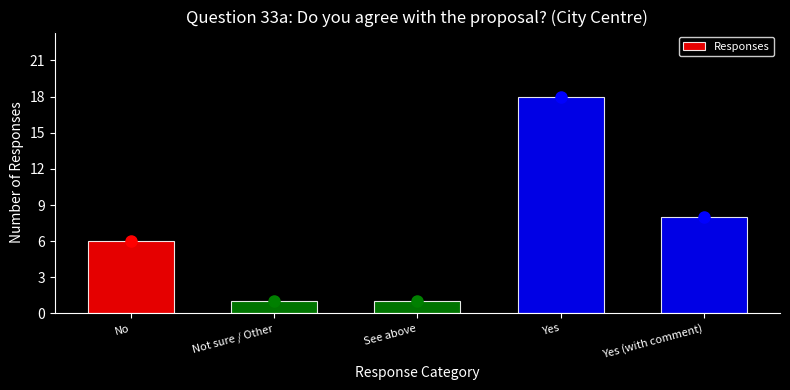

Reading right to left, what are all the values shown in this chart?

8	18	1	1	6